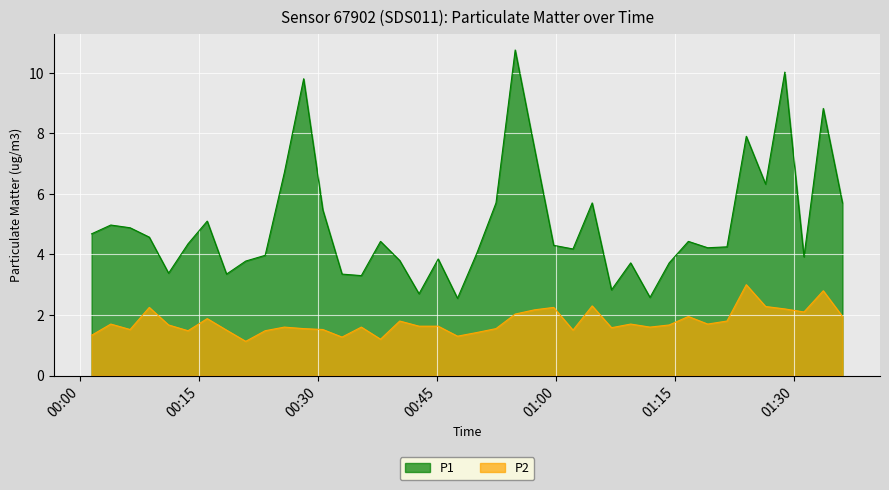

Which series has the largest total across all categories?

P1